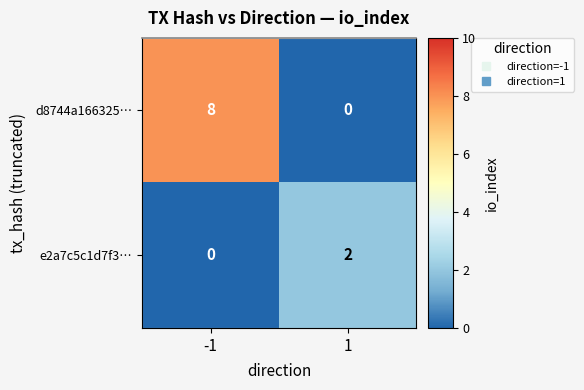

True or false: e2a7c5c1d7f3… has a value of 0 at 1.

False